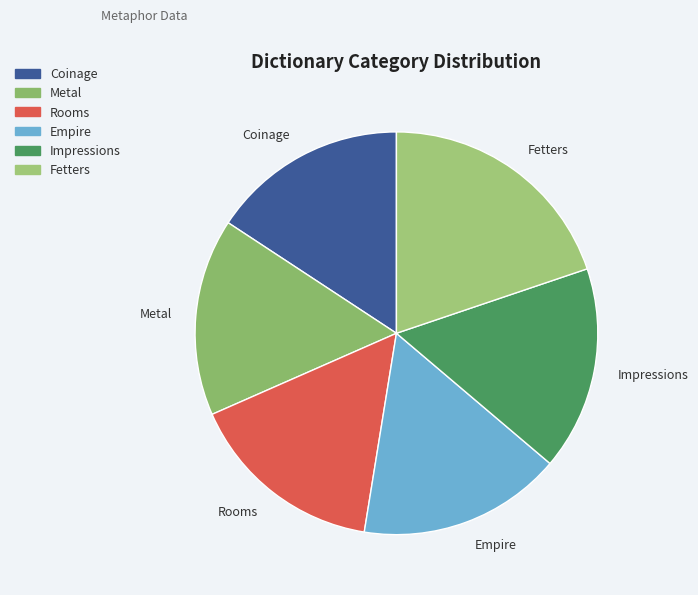

What is the ratio of the value at Impressions to the value at Empire?

1.0